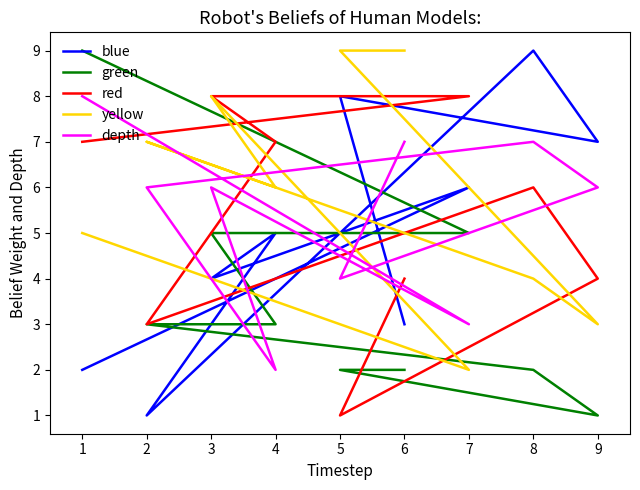

Between which two adjacent categories do blue and red first intersect?

6 and 5